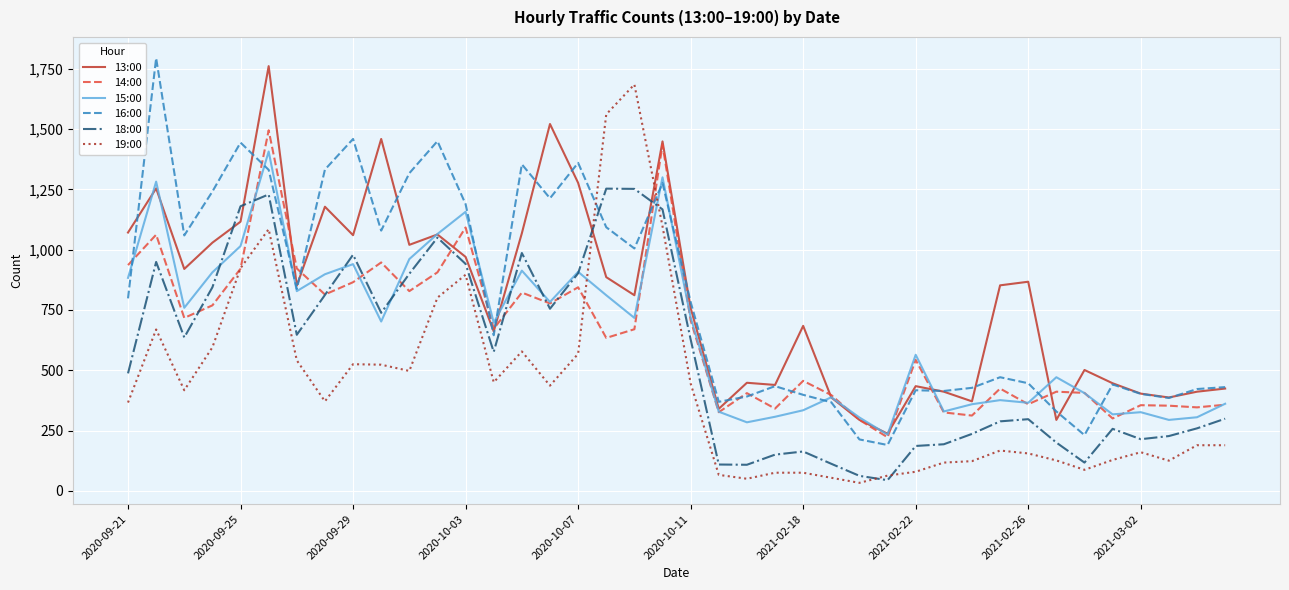

What are all the series names shown in the legend?

13:00, 14:00, 15:00, 16:00, 18:00, 19:00